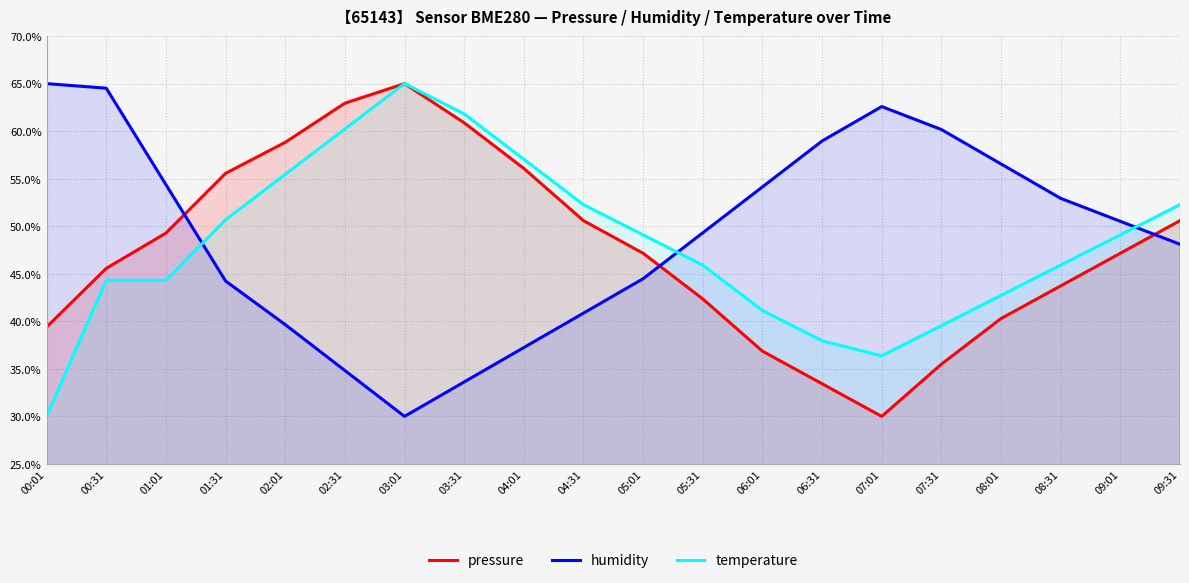

True or false: temperature and pressure intersect in this chart.

False